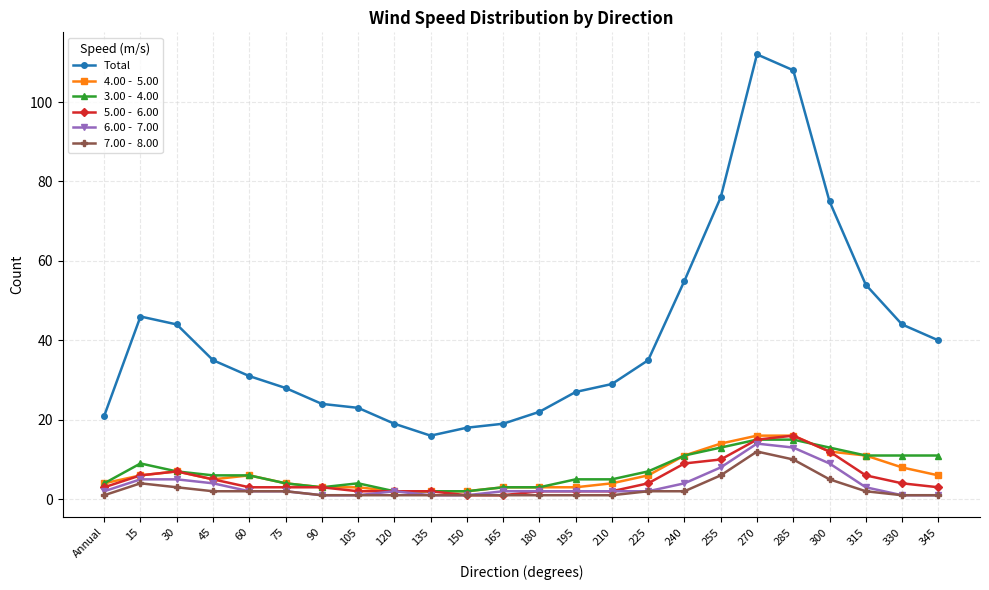

What is the spread (max minus min) of values at 255?

70